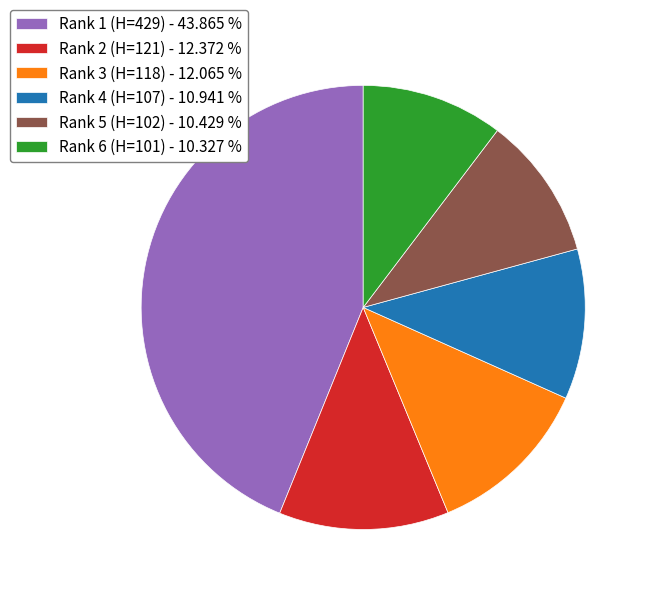

How many segments does this pie chart have?

6